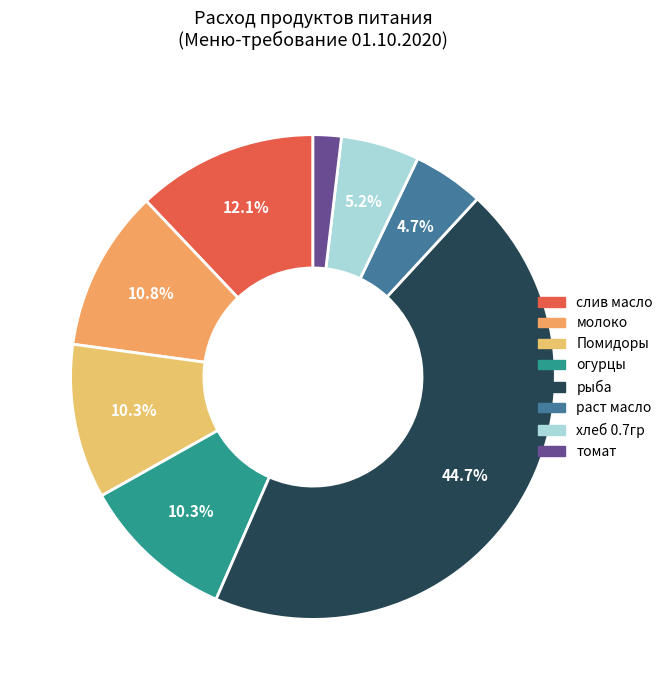

Count the number of slices in the pie.

8